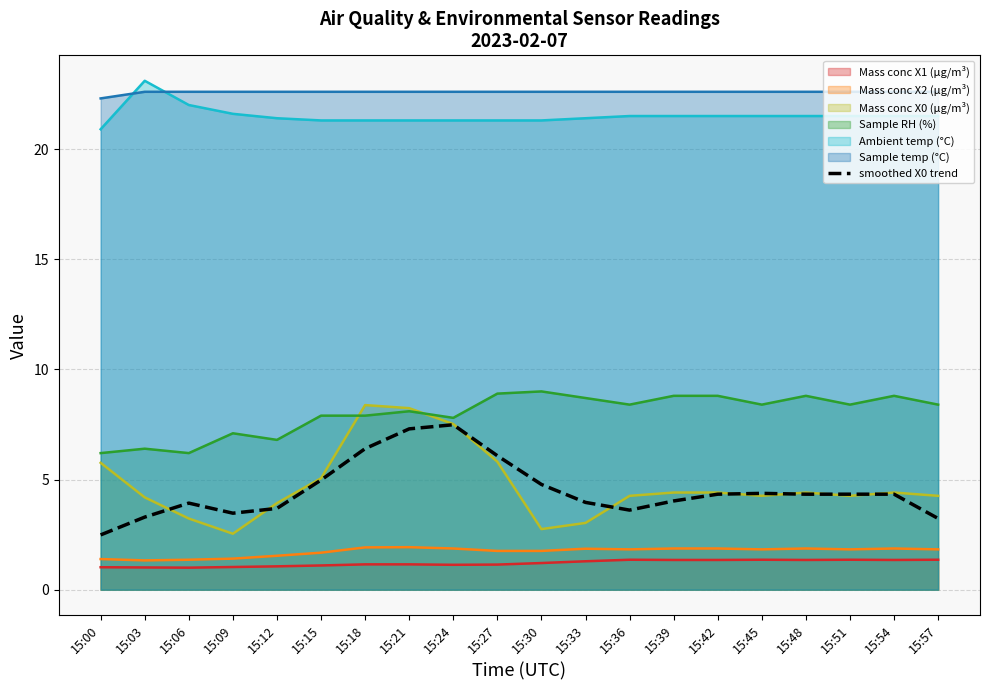

Reading left to right, extract all data points from this chart.

2.5	3.3	3.9	3.5	3.7	5.0	6.4	7.3	7.5	6.1	4.8	4.0	3.6	4.0	4.3	4.4	4.3	4.3	4.3	3.2